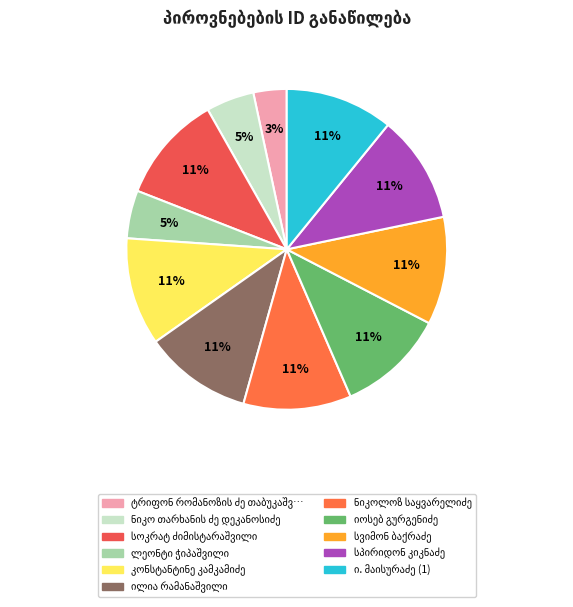

To the nearest percent, what is the average slice percentage?

9%